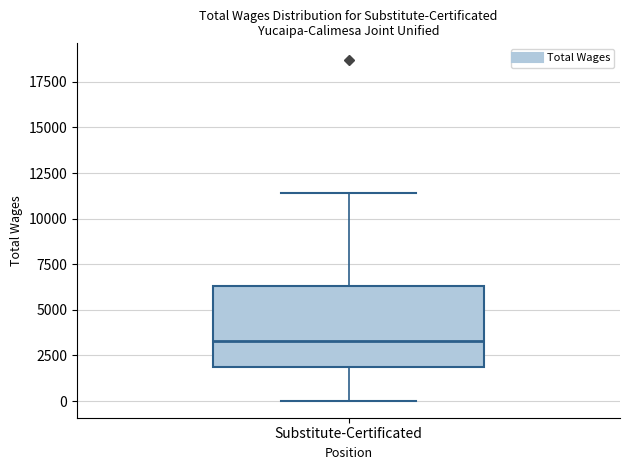

Transcribe this box plot: give where the median line is, the range the box spans, and where the two whiskers end, as read against the y-axis. The values are not printed on the chart, so give them approximately, as read against the axis.

median 3500, box 2000 to 6500, whiskers 0 to 11500